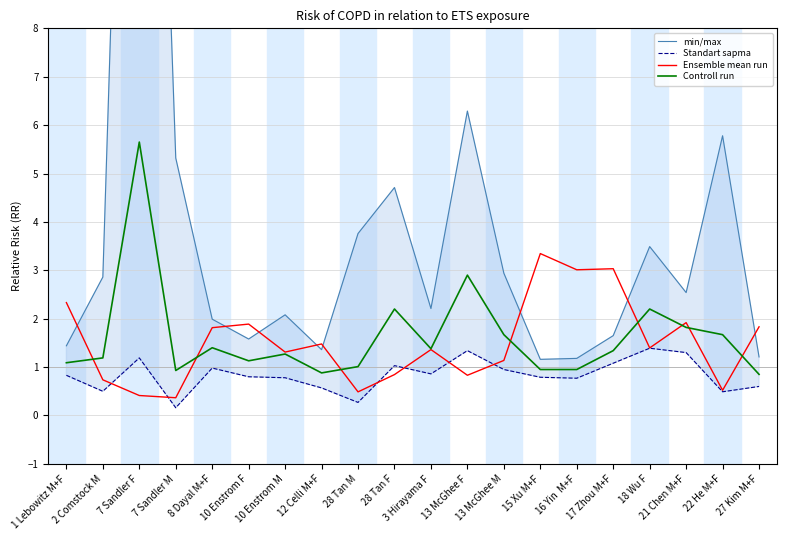

What is the label of the 14th point from the right?

10 Enstrom M